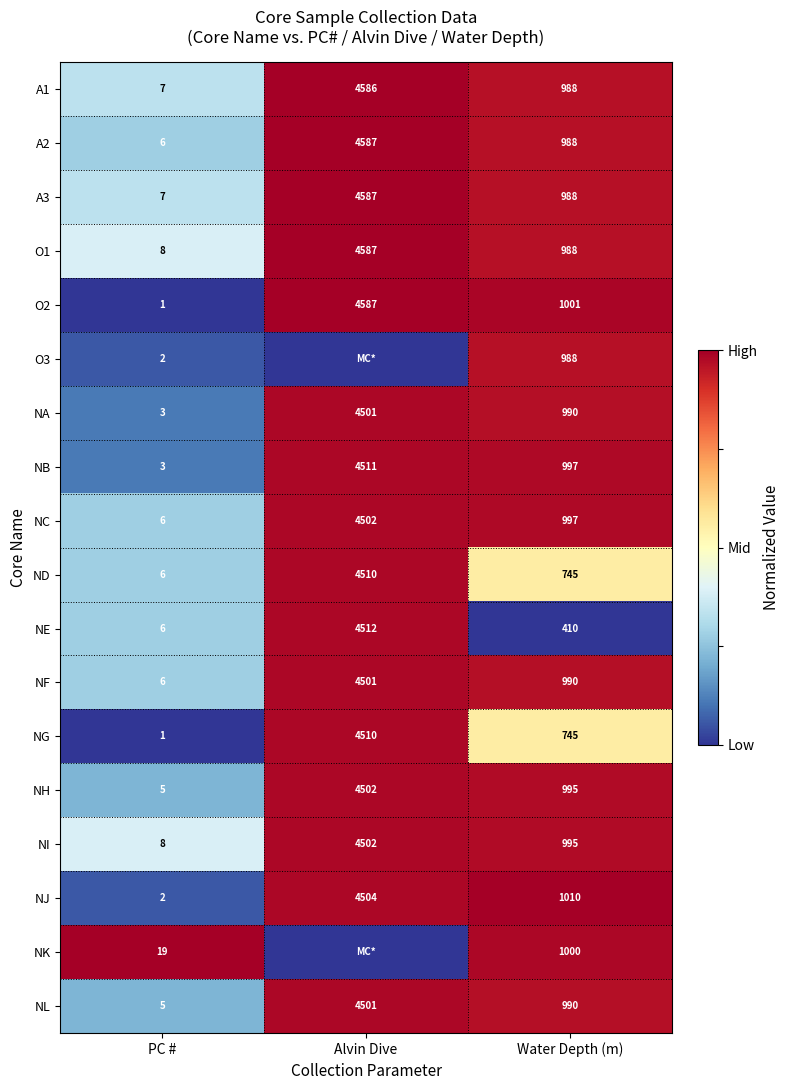

What is the spread (max minus min) of values at Water Depth (m)?

600